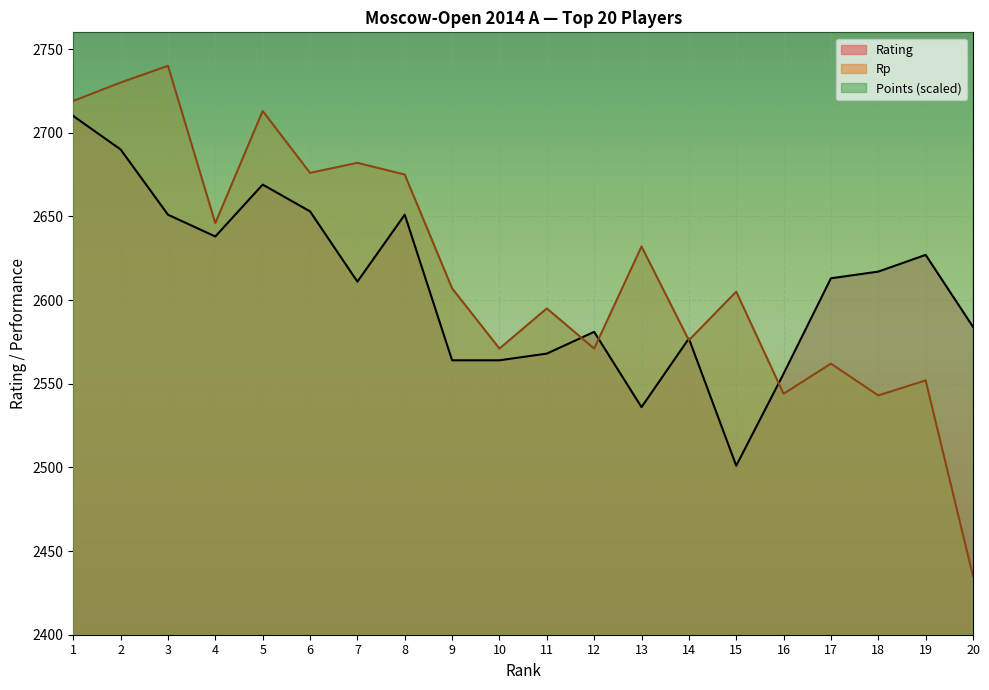

Is it true that Rp equals 2719 at 1?

True